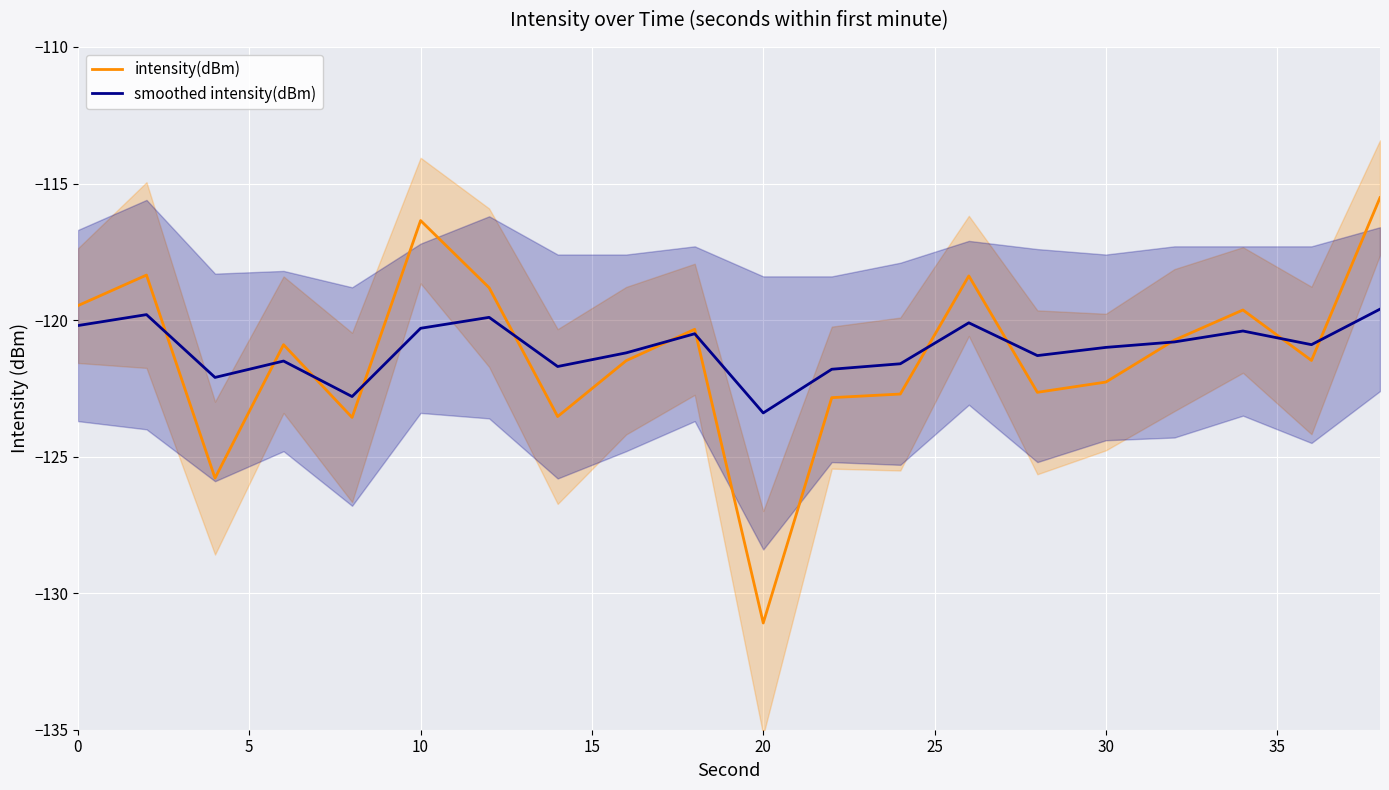

List the series in order of their peak value, highest first.

intensity(dBm), smoothed intensity(dBm)